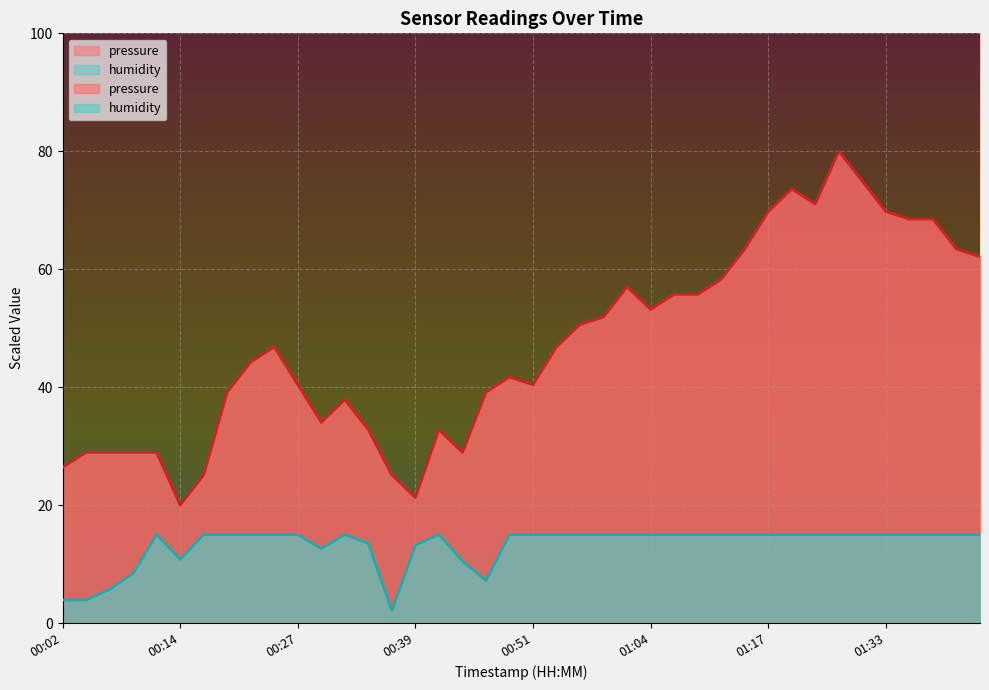

What is the spread (max minus min) of values at 00:09?

20.5